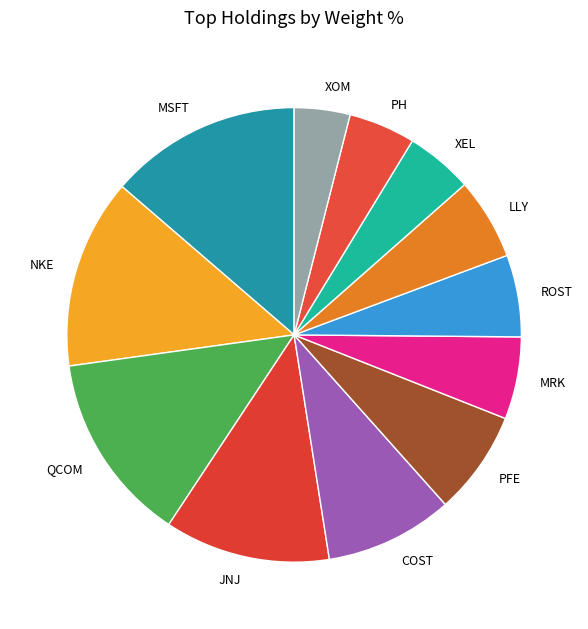

Which category has the smallest portion of the pie?

XOM